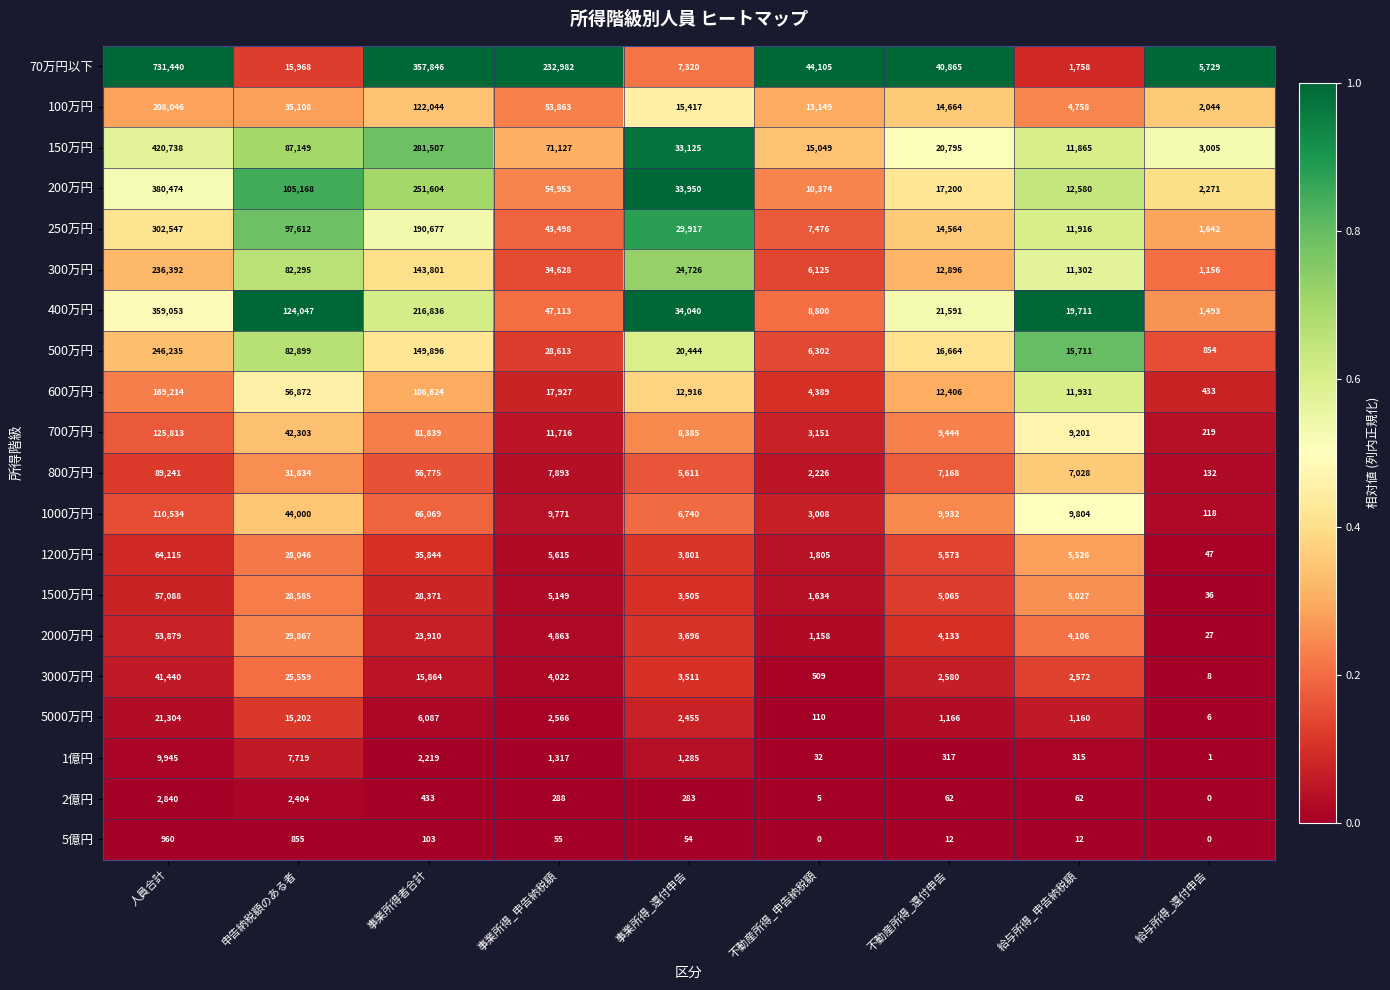

Between 申告納税額のある者 and 事業所得_申告納税額, which series saw the biggest shift?

70万円以下